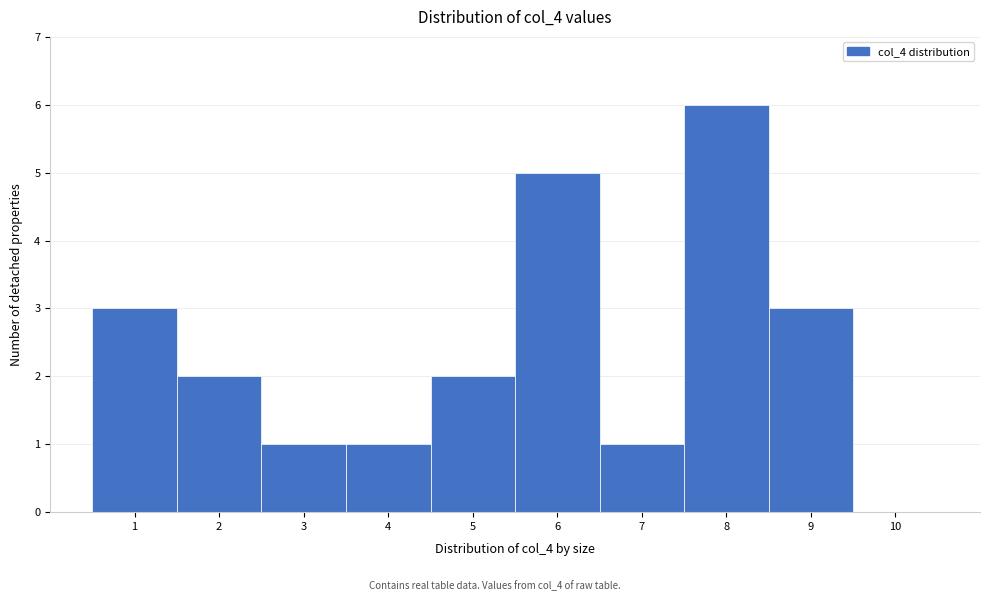

What is the height of the bar covering 3.5 to 4.5 on the x-axis? The values are not printed on the chart, so give them approximately, as read against the axis.

1